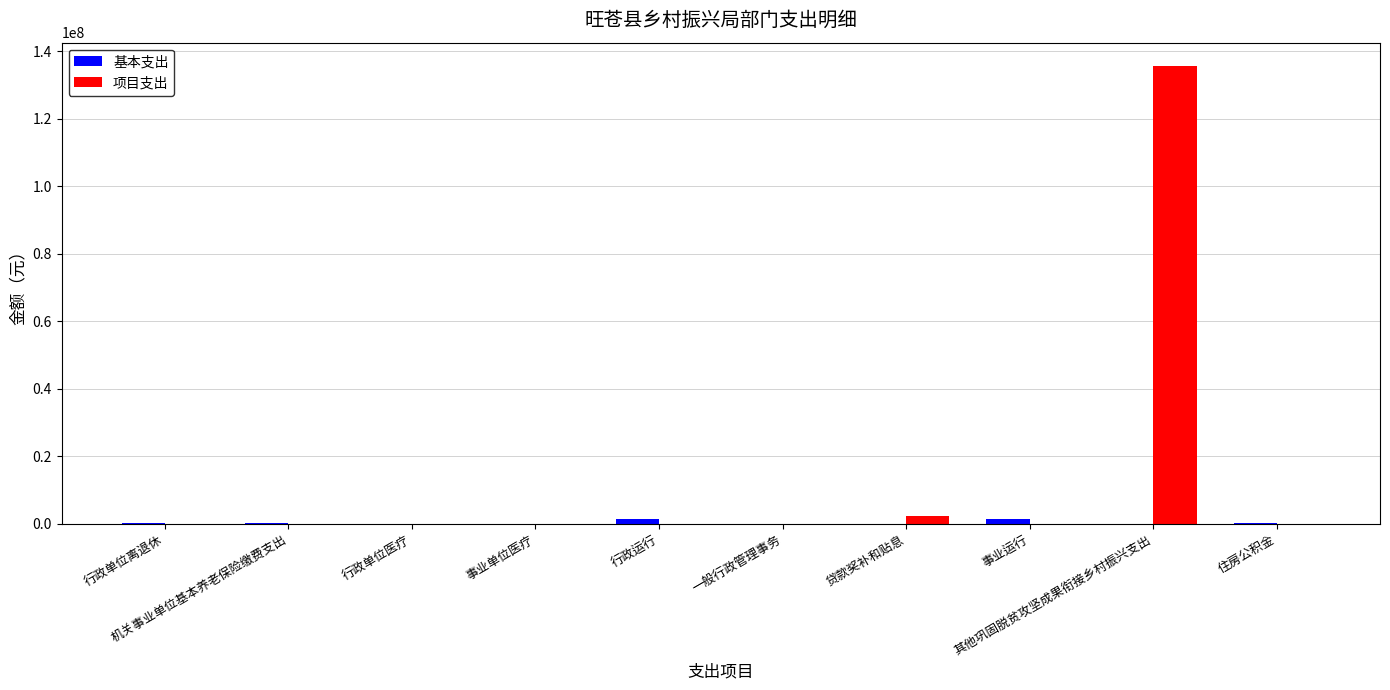

The value of 基本支出 at 贷款奖补和贴息 is 0. True or false?

True